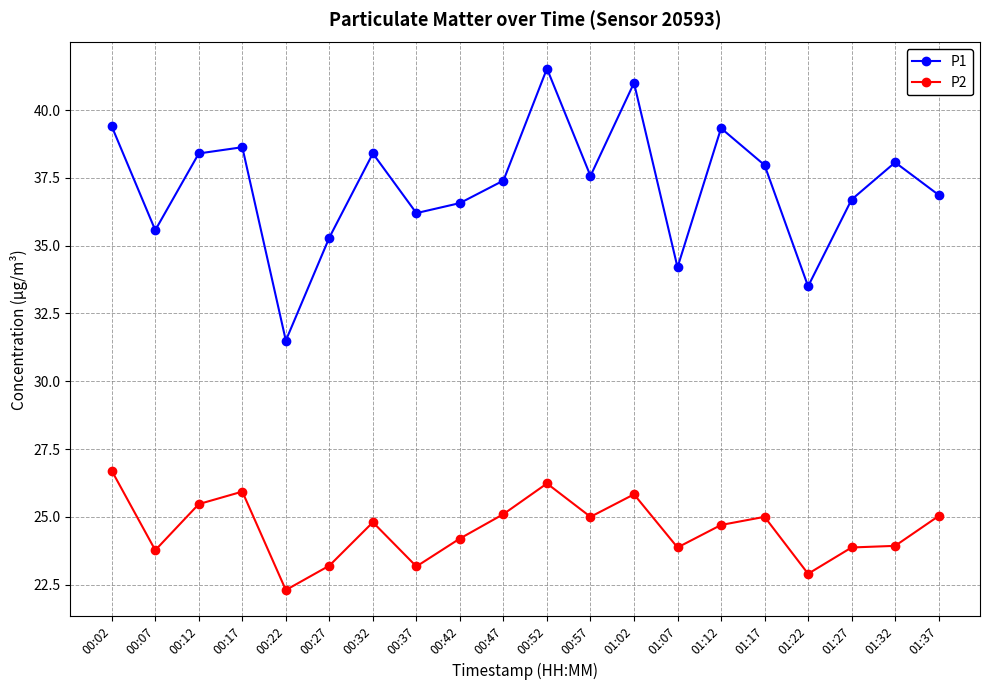

What is the average value of the P1 series?

37.2